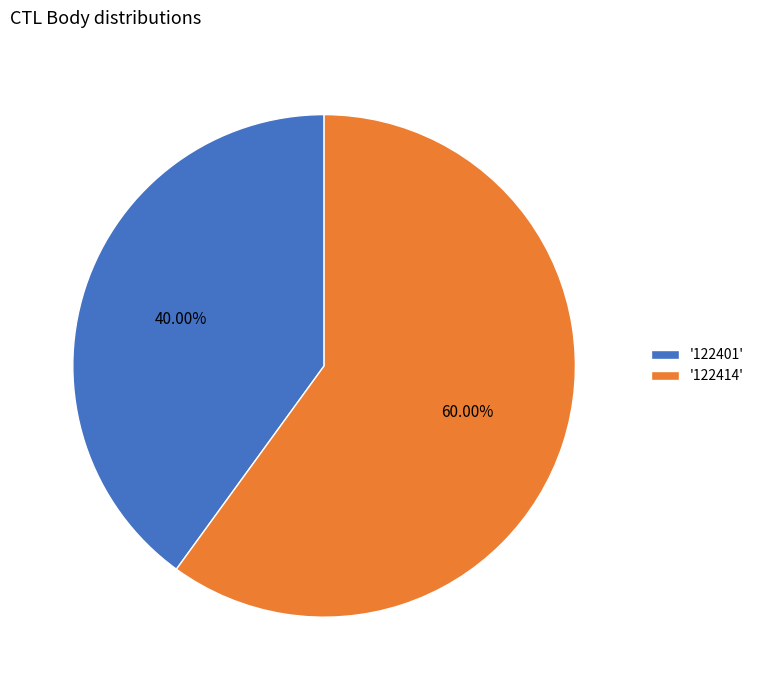

Which slice represents more than half of the pie?

'122414'